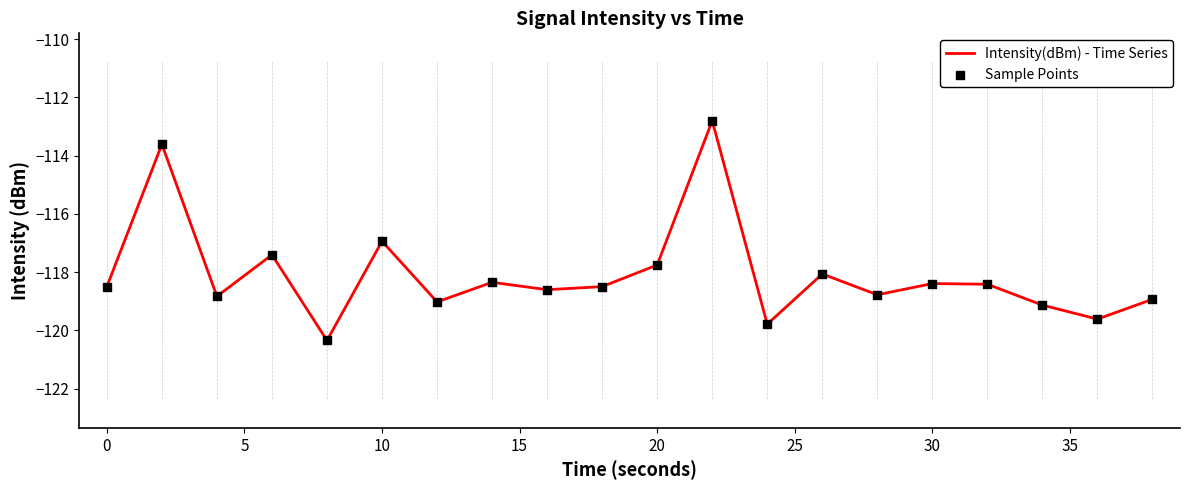

What is the maximum value shown in the chart?

-112.8